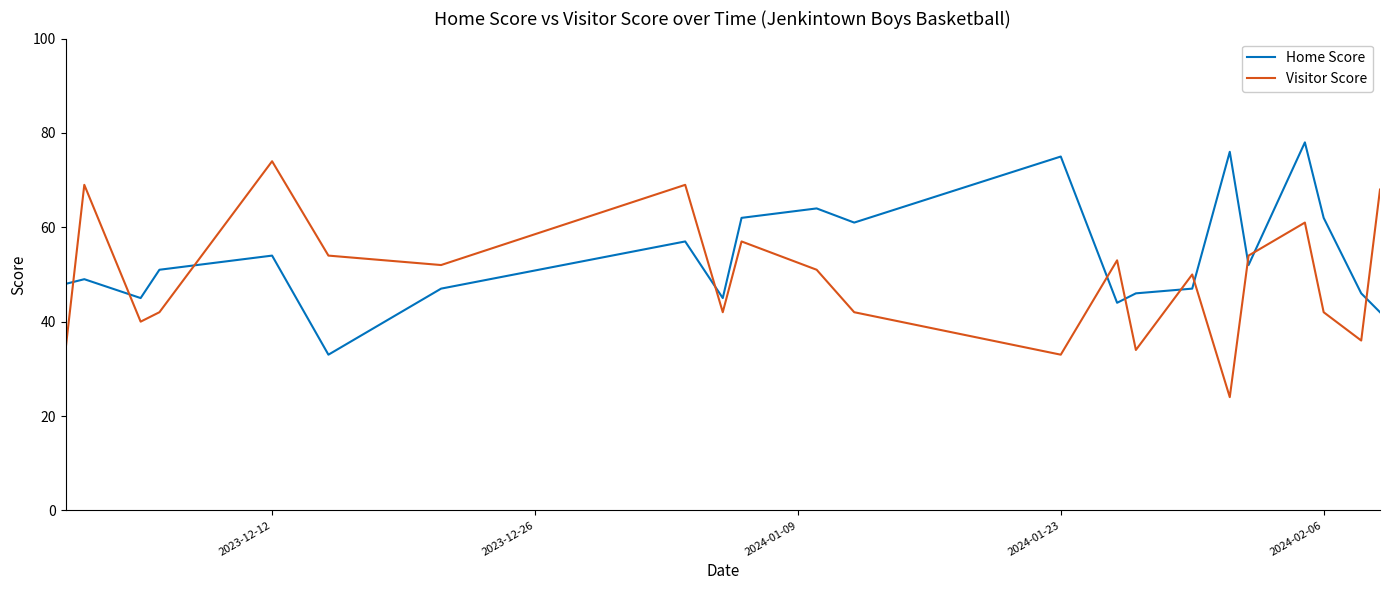

List the series in order of their overall mean, highest first.

Home Score, Visitor Score